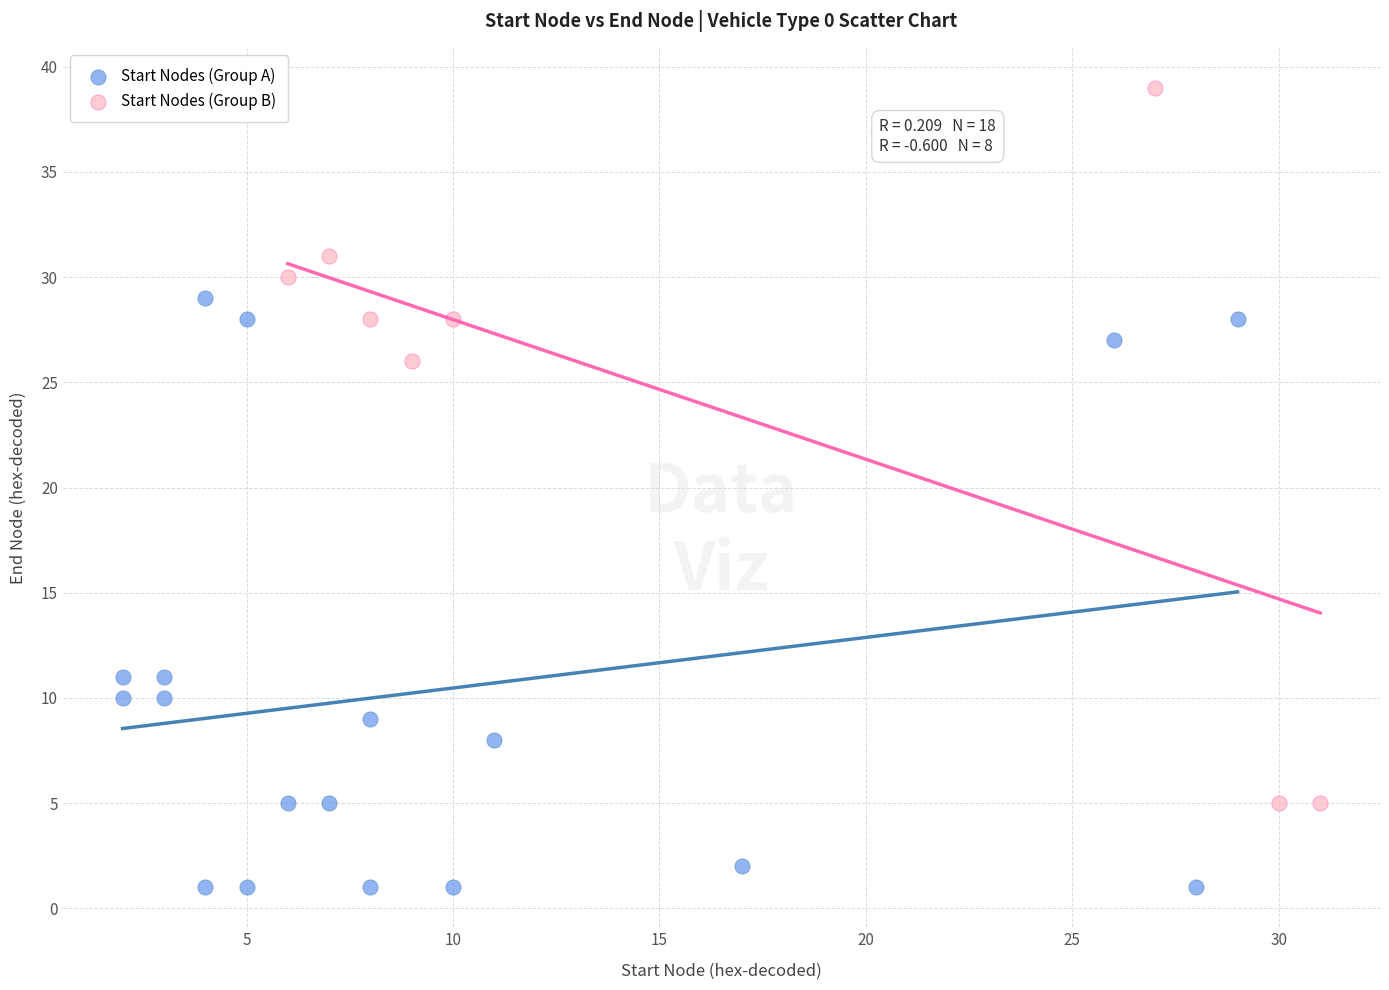

Which series reaches the maximum Y coordinate?

Start Nodes (Group B)